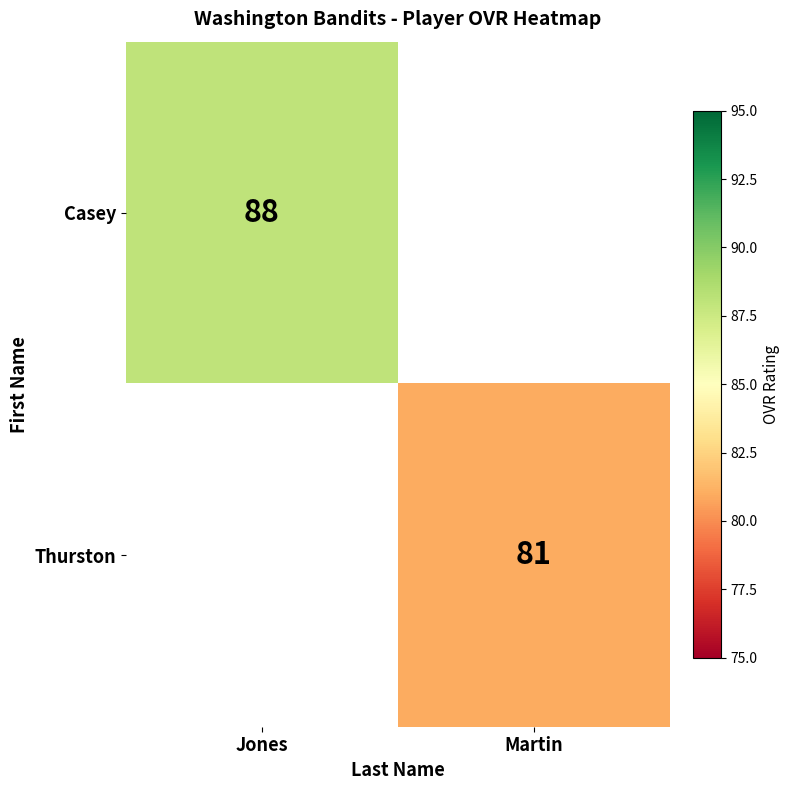

True or false: Casey has a value of 88 at Jones.

True